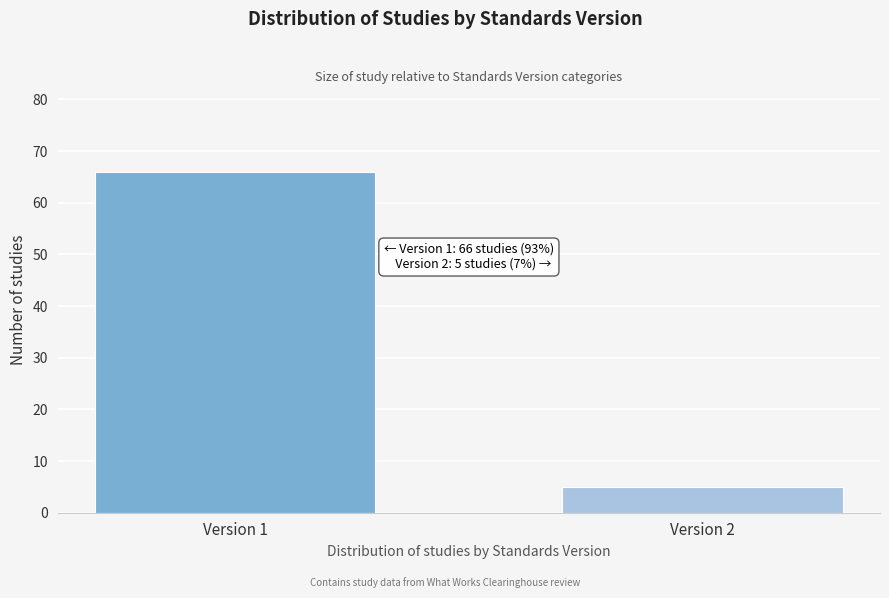

Reading left to right, transcribe all the data shown in this chart.

Version 1=66	Version 2=5